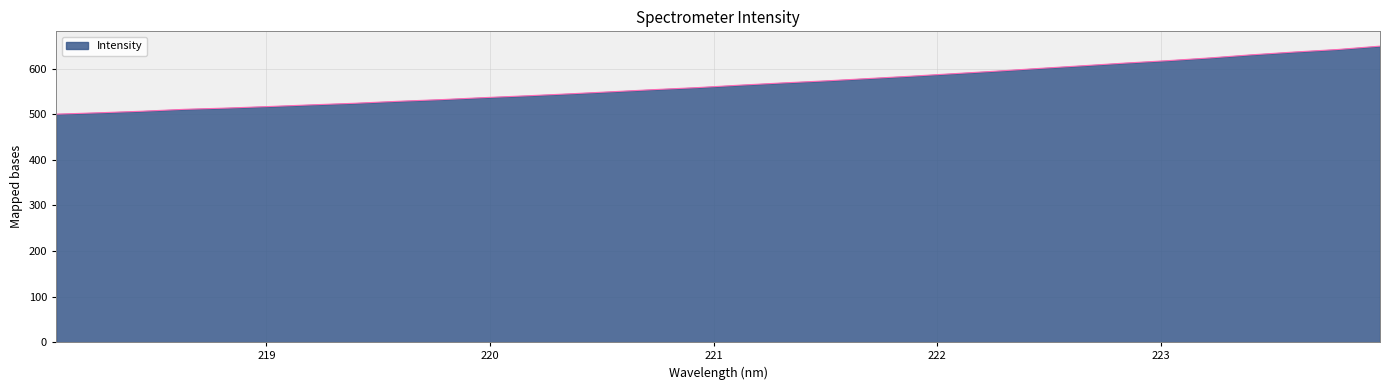

What is the maximum value shown in the chart?

649.3